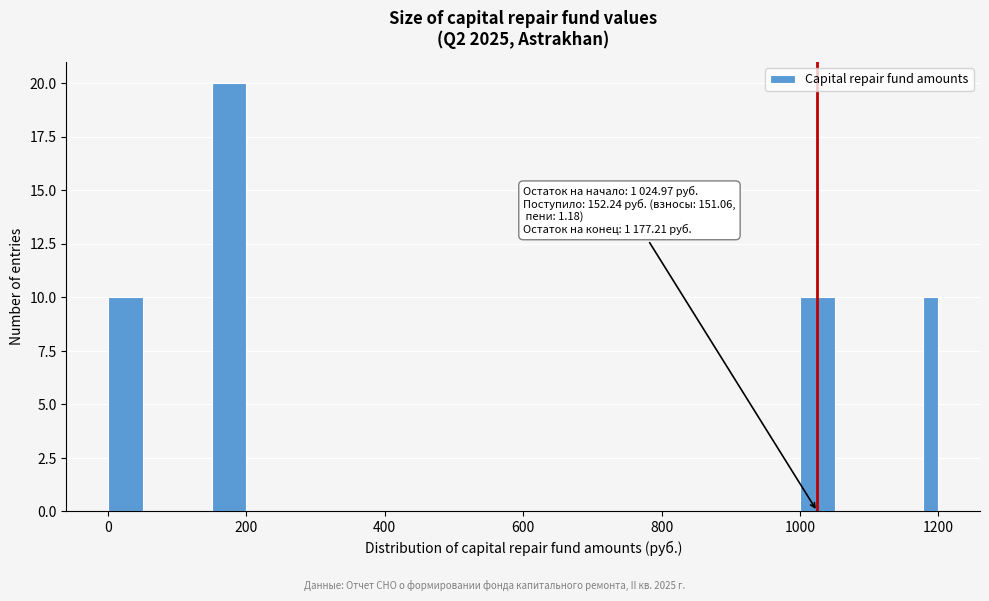

Around what value on the x-axis is the tallest bar? Give the approximate position of its centre, as read against the axis.

180